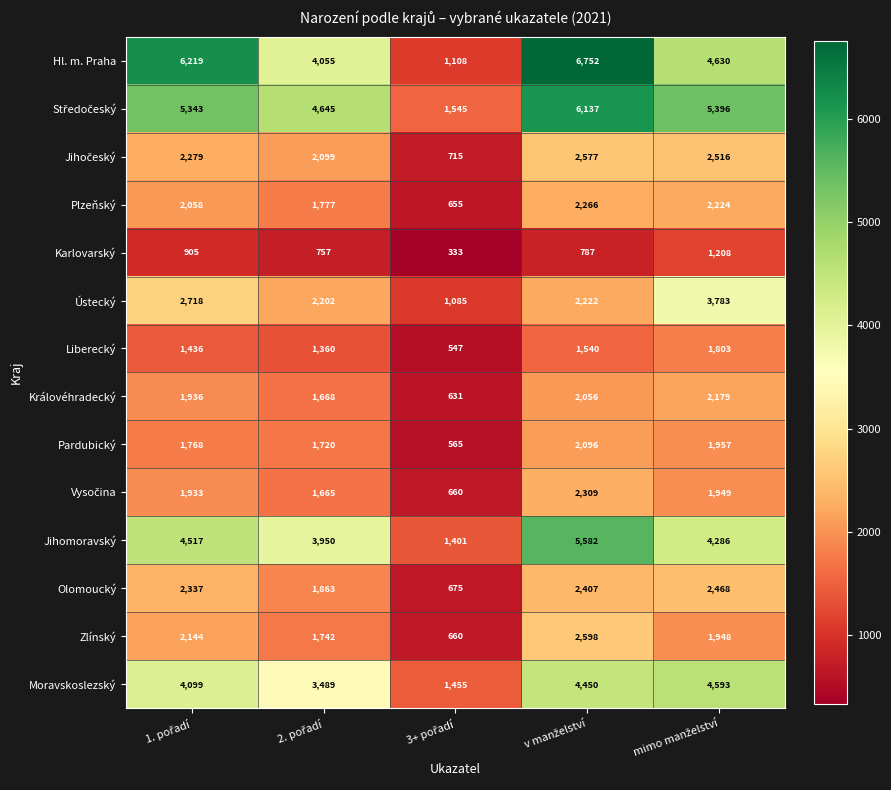

How many categories are shown in the chart?

5